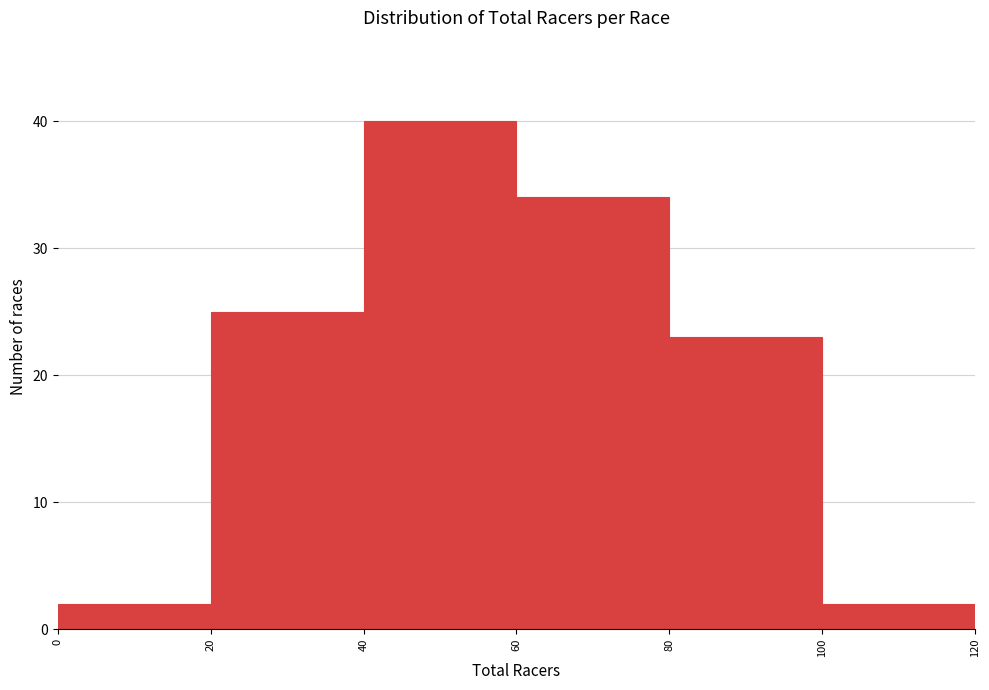

What is the height of the bar covering 100 to 120 on the x-axis? The values are not printed on the chart, so give them approximately, as read against the axis.

2